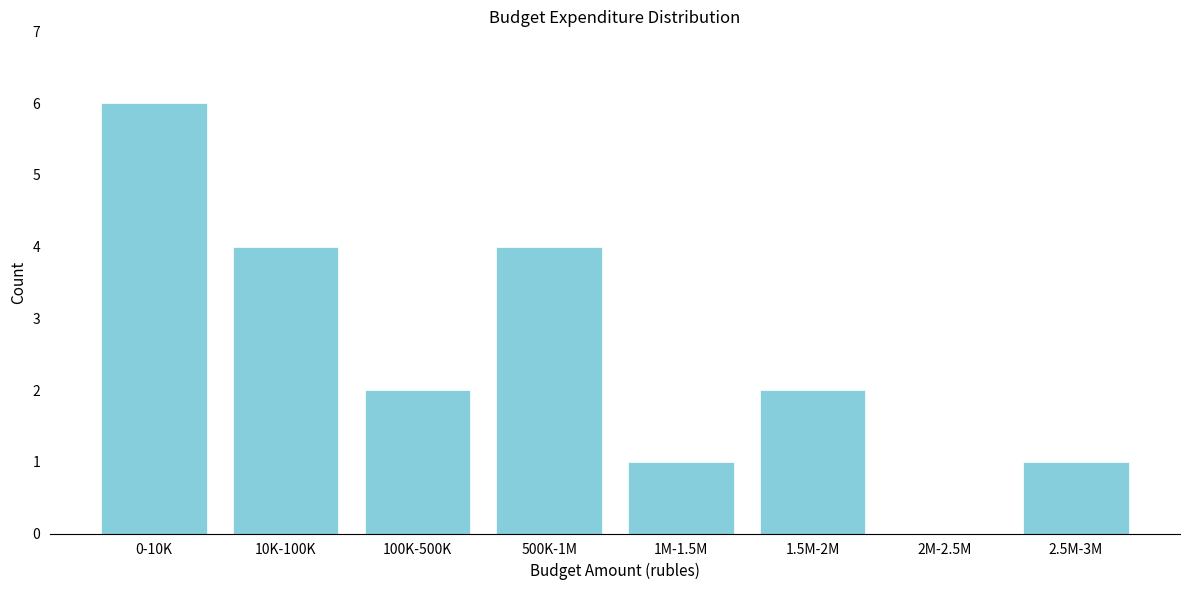

Reading right to left, what are all the values shown in this chart?

2.5M-3M=1	2M-2.5M=0	1.5M-2M=2	1M-1.5M=1	500K-1M=4	100K-500K=2	10K-100K=4	0-10K=6